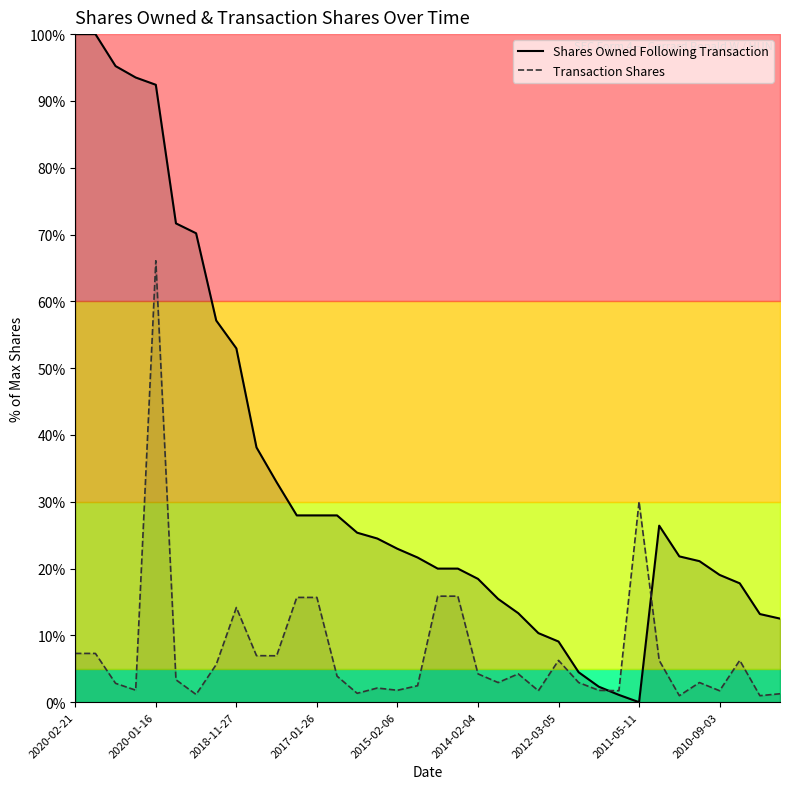

Rank the series at 22 from lowest to highest value.

Transaction Shares, Shares Owned Following Transaction